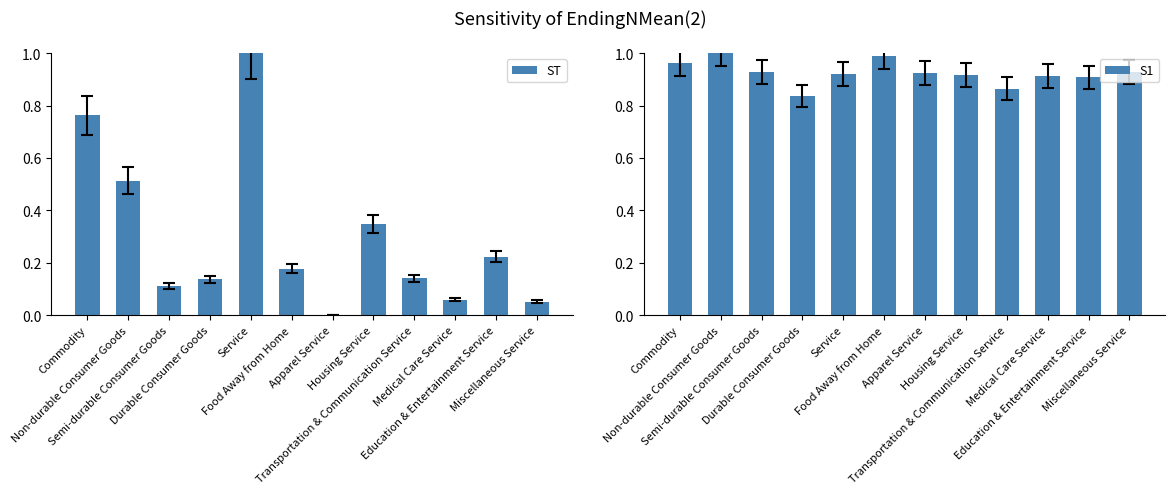

How many groups of bars are there?

12